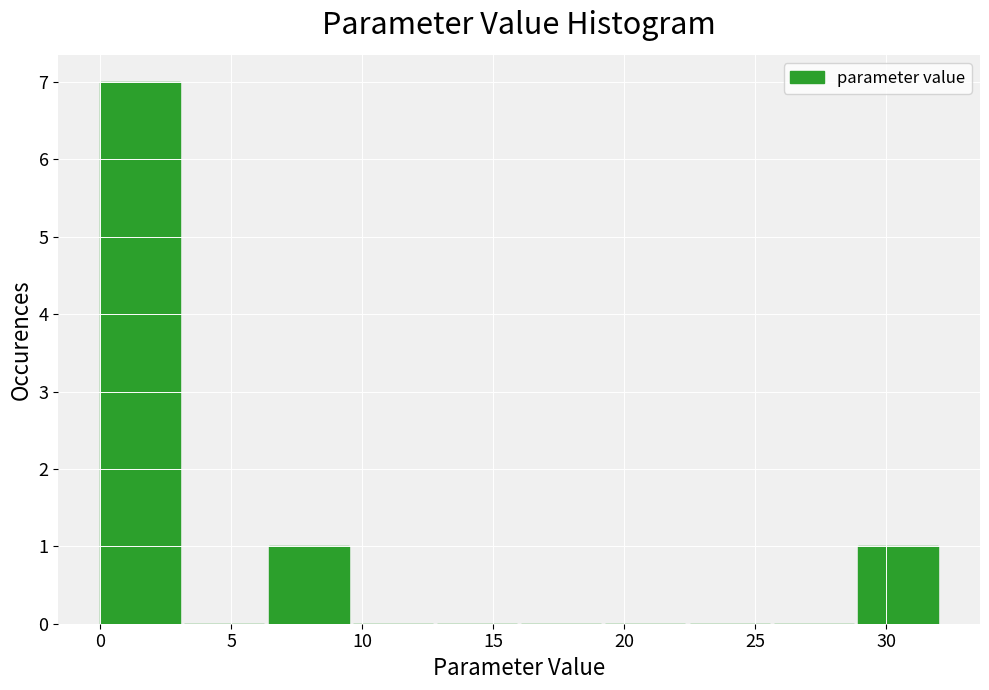

Reading left to right, list every bar in this chart as the range it spans on the x-axis followed by its height. Neither the bar edges nor the heights are printed on the chart, so give them approximately, as read against the axes.

0.0 to 3.0: 7
3.0 to 6.5: 0
6.5 to 9.5: 1
9.5 to 13.0: 0
13.0 to 16.0: 0
16.0 to 19.5: 0
19.5 to 22.5: 0
22.5 to 25.5: 0
25.5 to 29.0: 0
29.0 to 32.0: 1